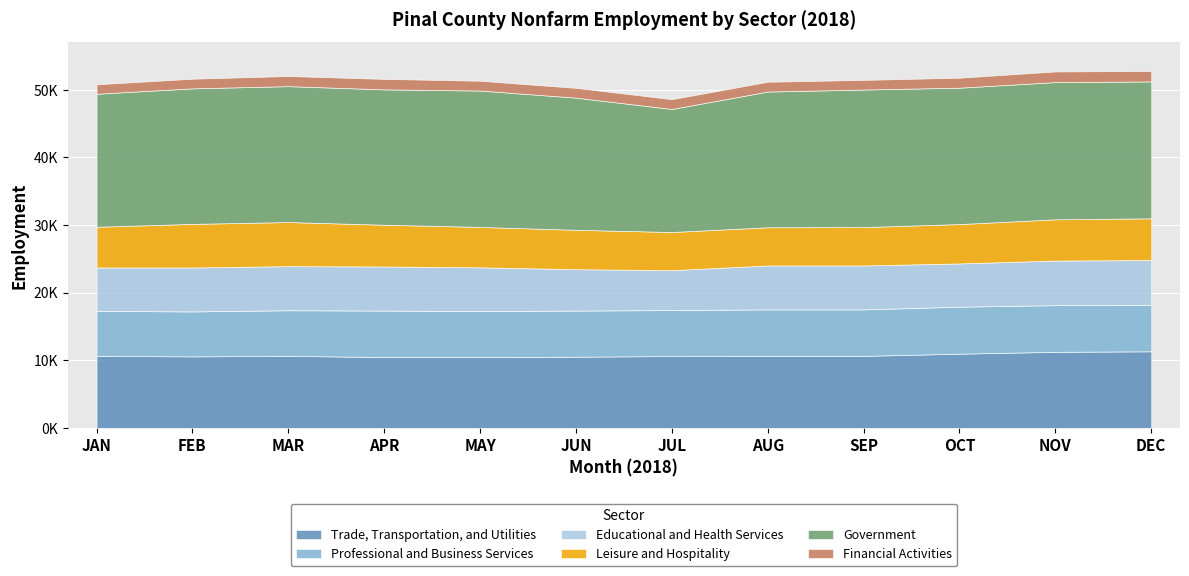

What is the difference between the highest and lowest values at AUG?

18625